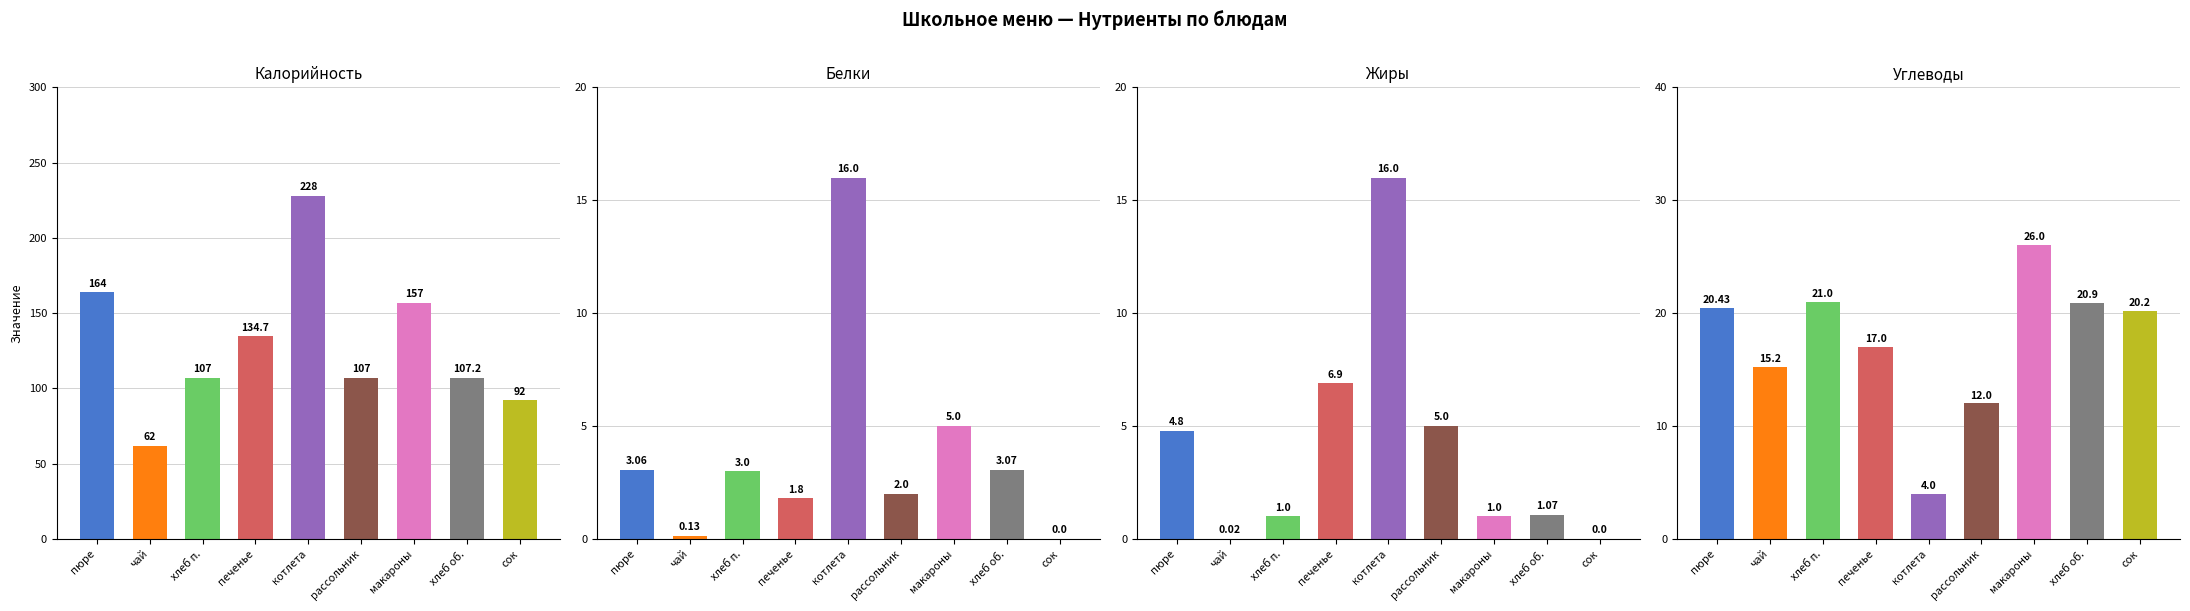

Reading left to right, extract all data points from this chart.

Калорийность: пюре=164.0	чай=62.0	хлеб п.=107.0	печенье=134.7	котлета=228.0	рассольник=107.0	макароны=157.0	хлеб об.=107.2	сок=92.0
Белки: пюре=3.1	чай=0.1	хлеб п.=3.0	печенье=1.8	котлета=16.0	рассольник=2.0	макароны=5.0	хлеб об.=3.1	сок=0.0
Жиры: пюре=4.8	чай=0.0	хлеб п.=1.0	печенье=6.9	котлета=16.0	рассольник=5.0	макароны=1.0	хлеб об.=1.1	сок=0.0
Углеводы: пюре=20.4	чай=15.2	хлеб п.=21.0	печенье=17.0	котлета=4.0	рассольник=12.0	макароны=26.0	хлеб об.=20.9	сок=20.2